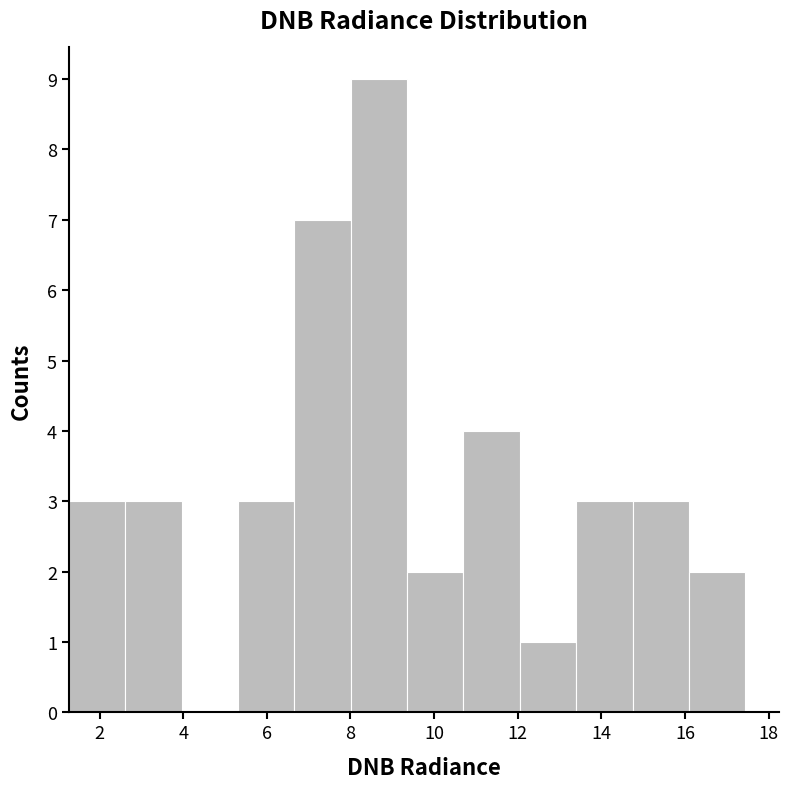

What is the height of the bar covering 14.8 to 16.0 on the x-axis? Neither the bar edges nor the heights are printed on the chart, so give them approximately, as read against the axes.

3